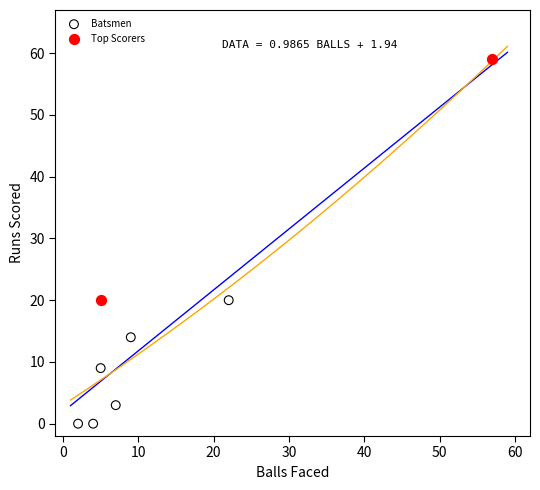

Which series has the largest Y range (max minus min)?

Top Scorers